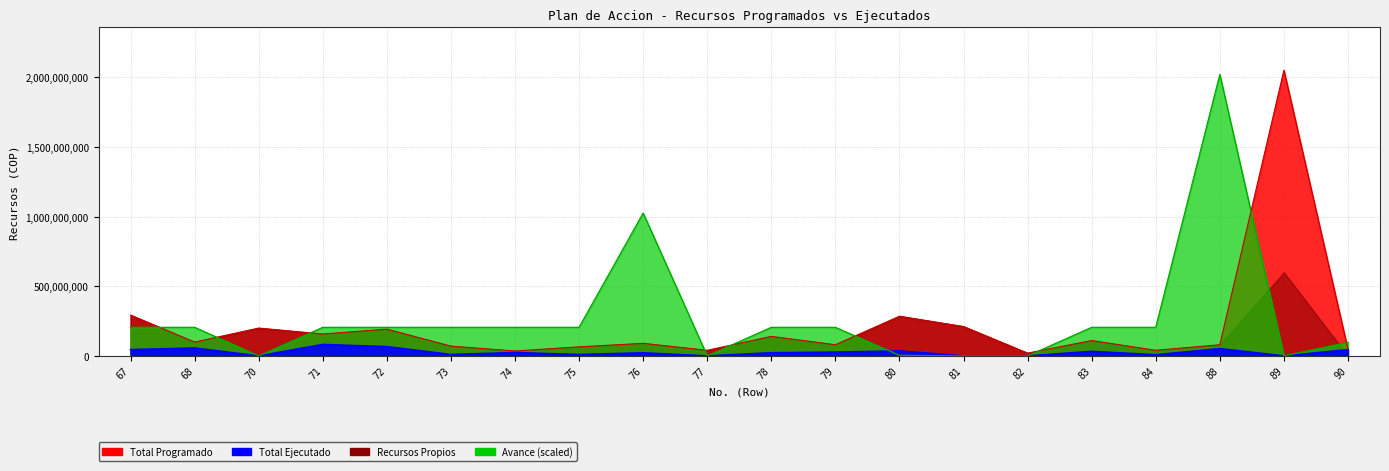

The value of Avance at 76 is 678966702.2. True or false?

False